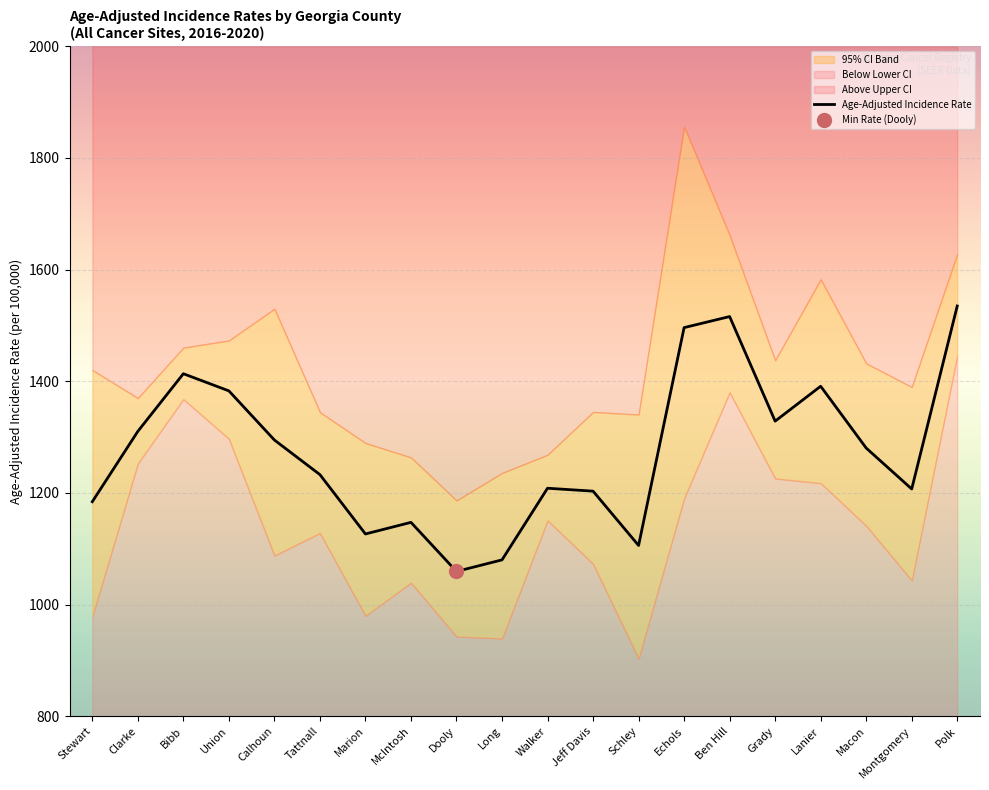

Reading left to right, extract all data points from this chart.

1184.3	1310.3	1413.5	1382.8	1294.8	1232.8	1126.5	1147.3	1059.4	1080.1	1208.4	1203.2	1105.9	1496.1	1515.9	1328.6	1391.1	1280.4	1207.1	1534.8